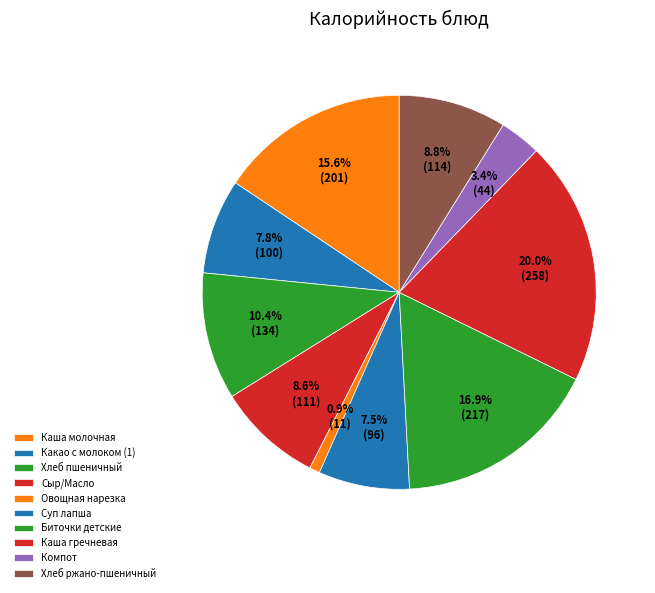

How many slices are in this pie chart?

10